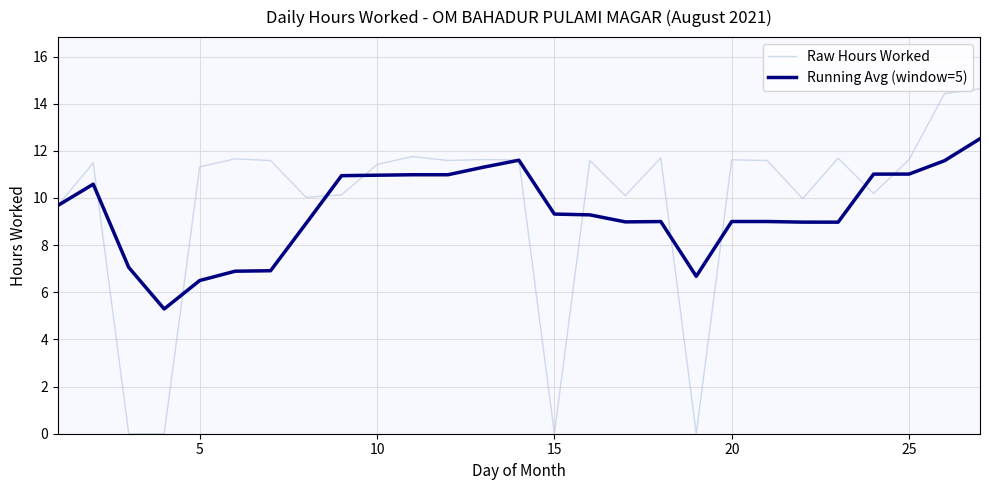

Which series has the widest spread of values?

Raw Hours Worked